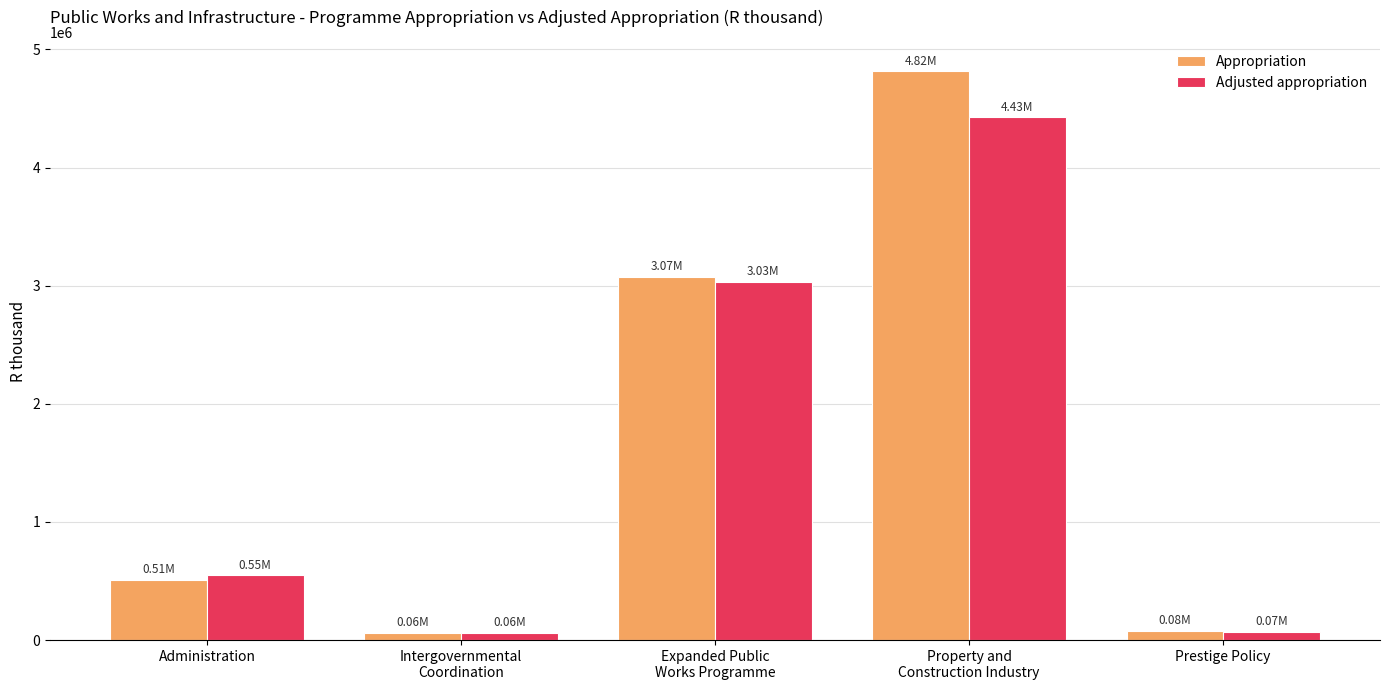

How many bars are there in each group?

2